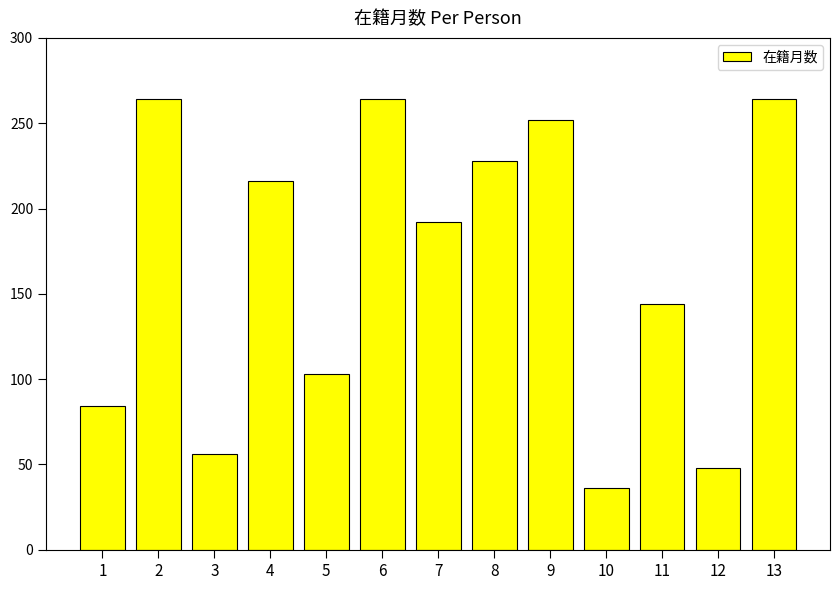

Which label corresponds to the smallest value in the chart?

10